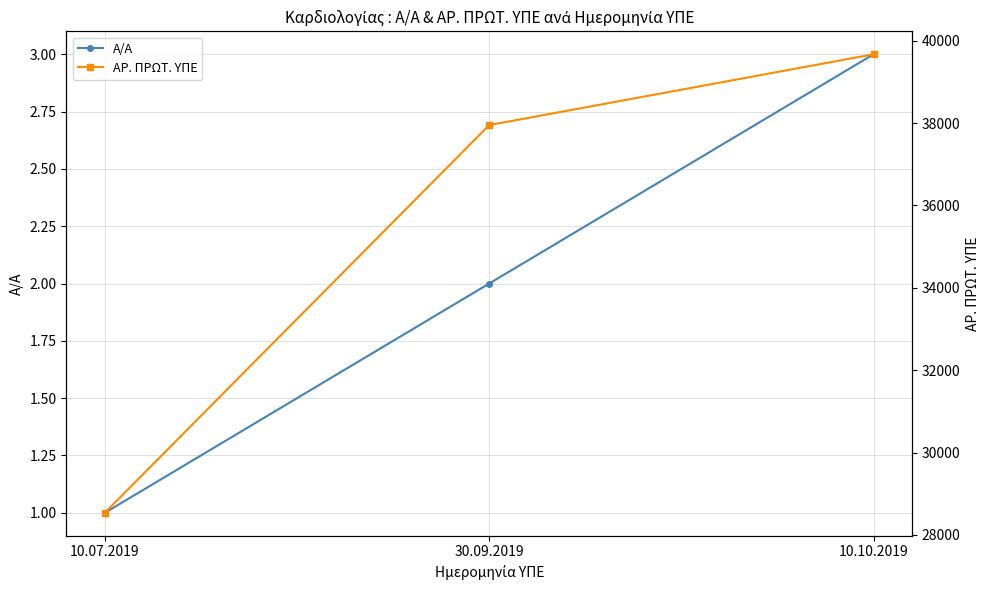

What are all the series names shown in the legend?

Α/Α, ΑΡ. ΠΡΩΤ. ΥΠΕ